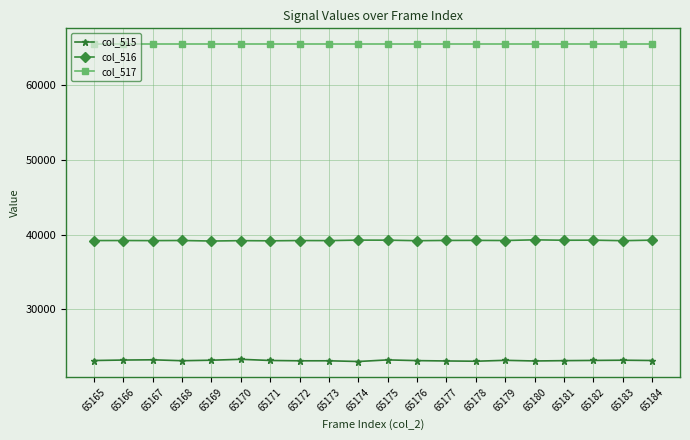

True or false: col_515 has more than 0 interior local peaks.

True